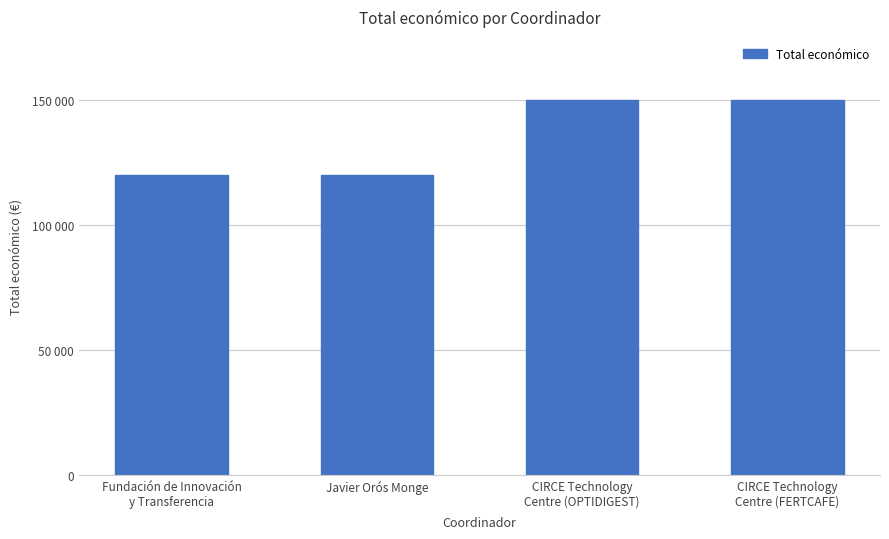

Does the chart contain any negative values?

No